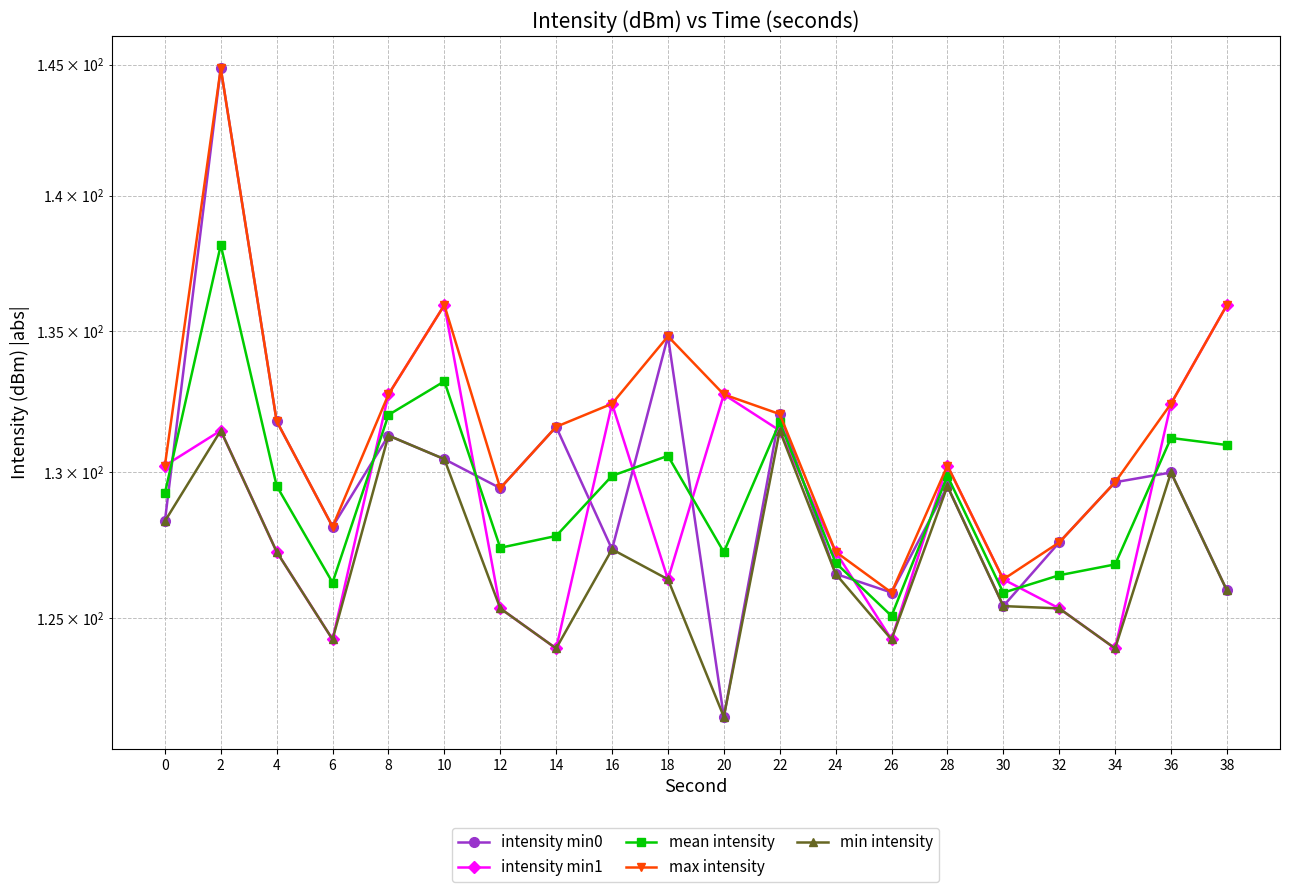

True or false: intensity min1 and min intensity cross at least once.

False